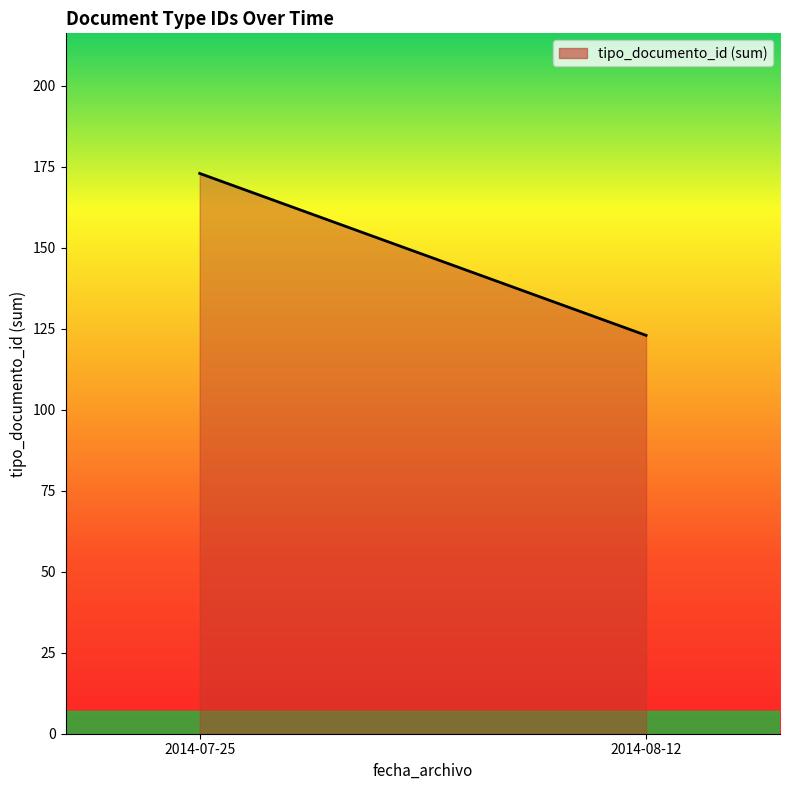

What value does the data have at 2014-08-12, to the nearest 5?

125